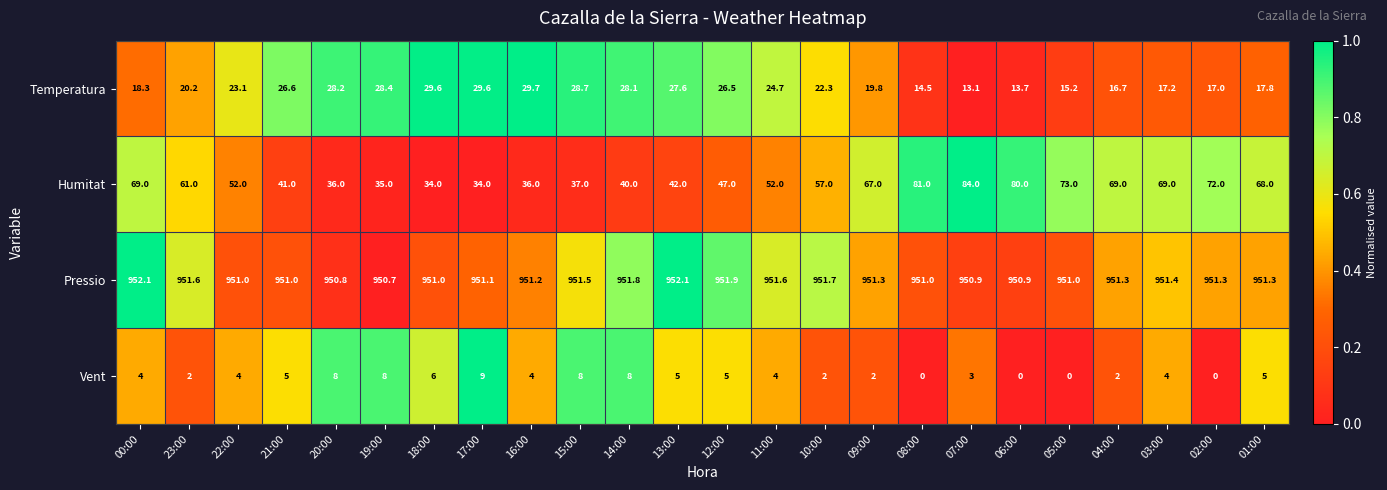

True or false: Pressio has a value of 951.7 at 10:00.

True